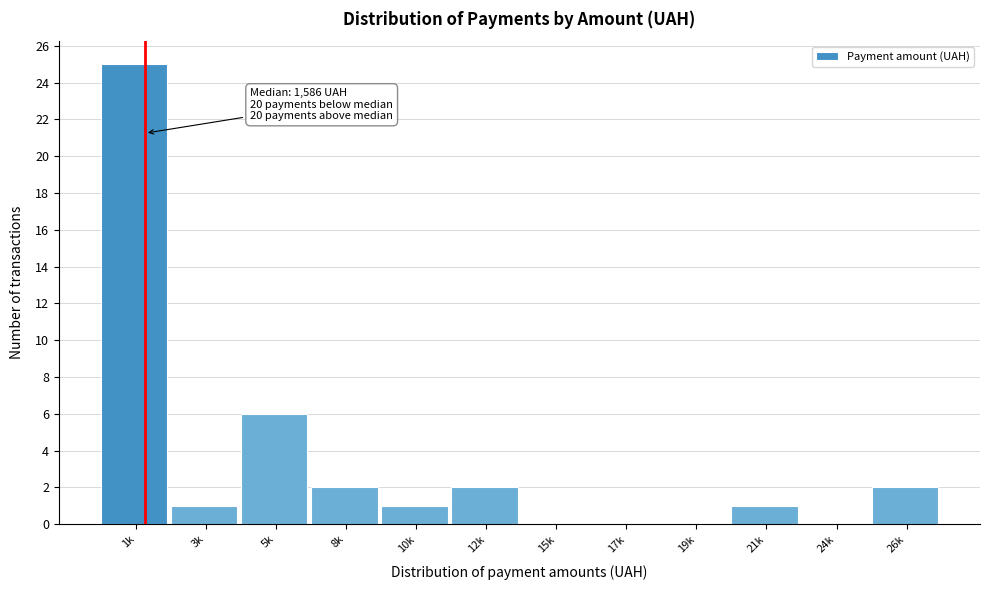

Reading left to right, extract all data points from this chart.

1k=25	3k=1	5k=6	8k=2	10k=1	12k=2	15k=0	17k=0	19k=0	21k=1	24k=0	26k=2